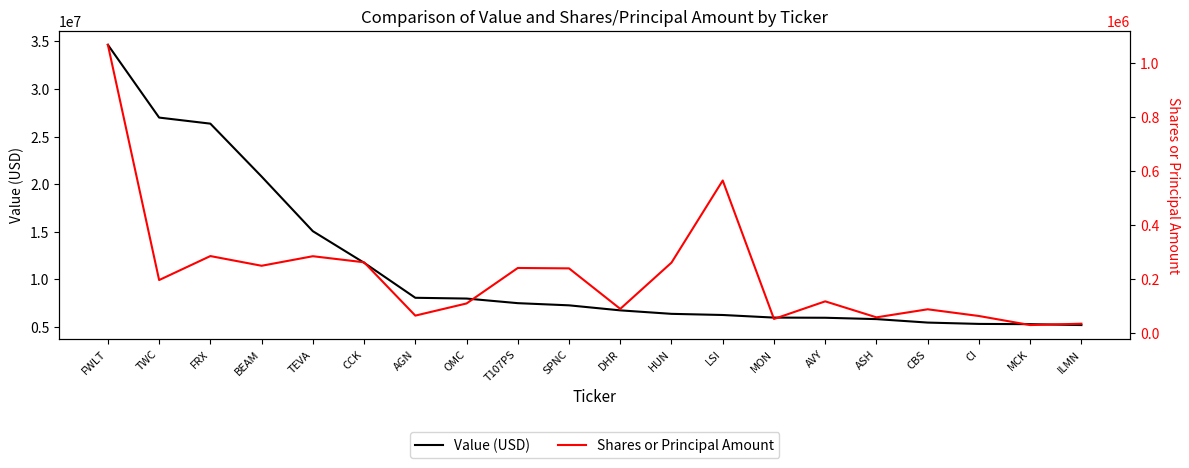

True or false: Value (USD) and Shares or Principal Amount intersect in this chart.

False